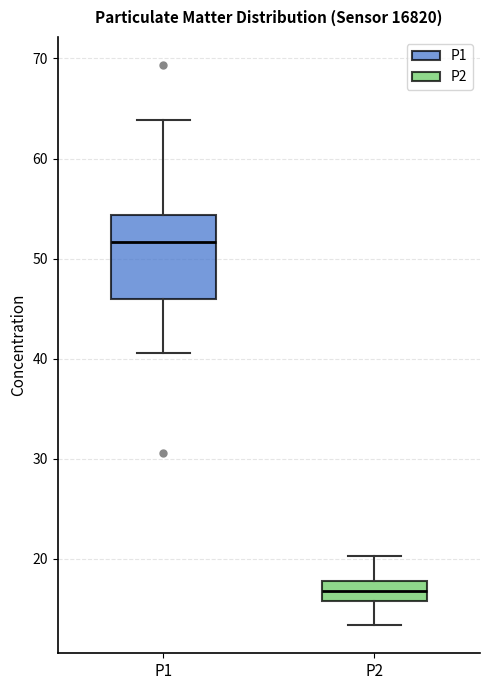

Reading left to right, read every box against the y-axis: the position of its median line, the range the box covers, and the ends of its whiskers. The values are not printed on the chart, so give them approximately, as read against the axis.

P1: median 52, box 46 to 54, whiskers 41 to 64
P2: median 17, box 16 to 18, whiskers 13 to 20